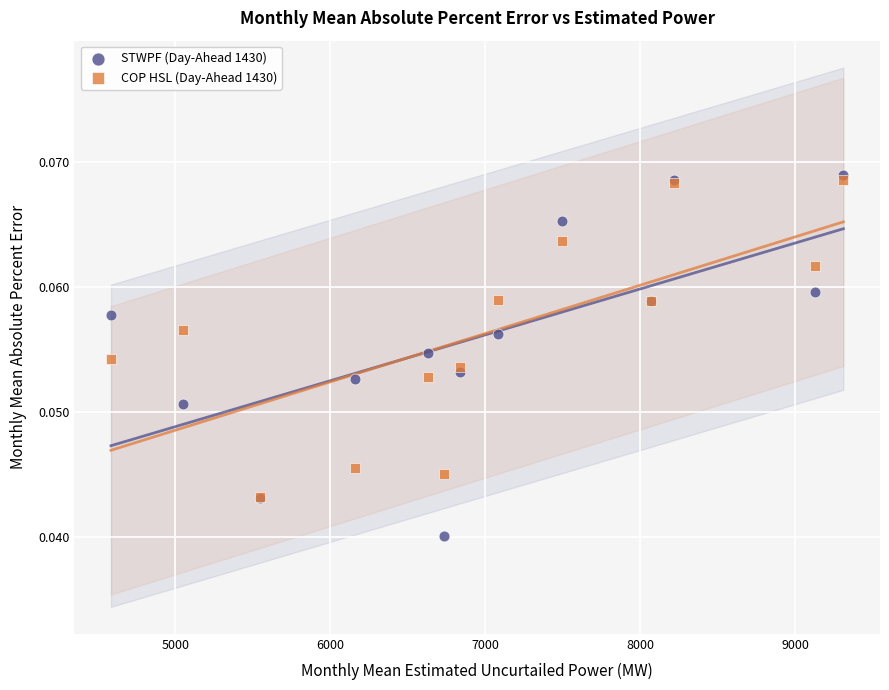

What are all the series names shown in the legend?

STWPF (Day-Ahead 1430), COP HSL (Day-Ahead 1430)